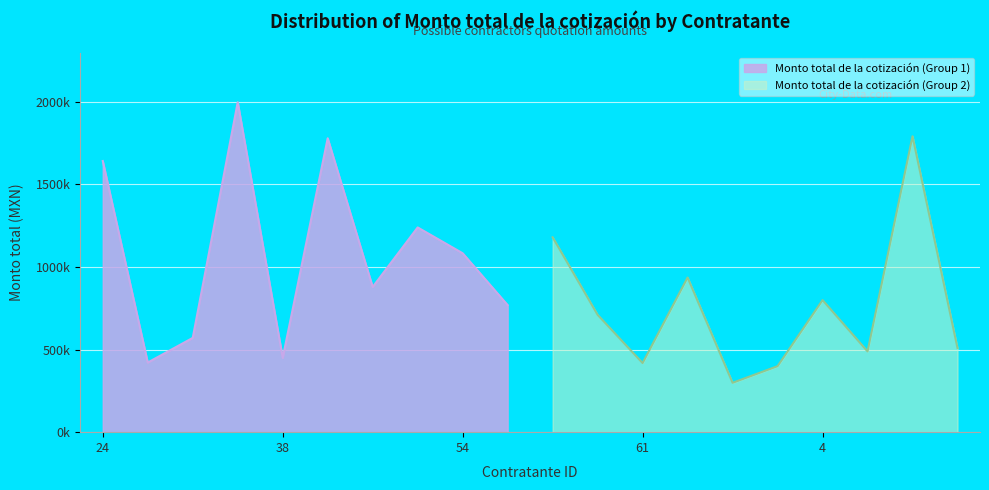

What is the minimum value shown in the chart?

298806.0